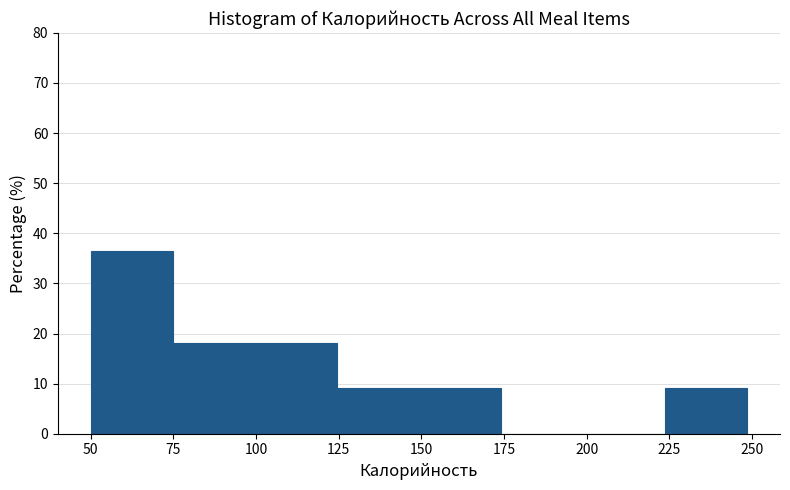

Over which range of the x-axis is the bar tallest?

50 to 75